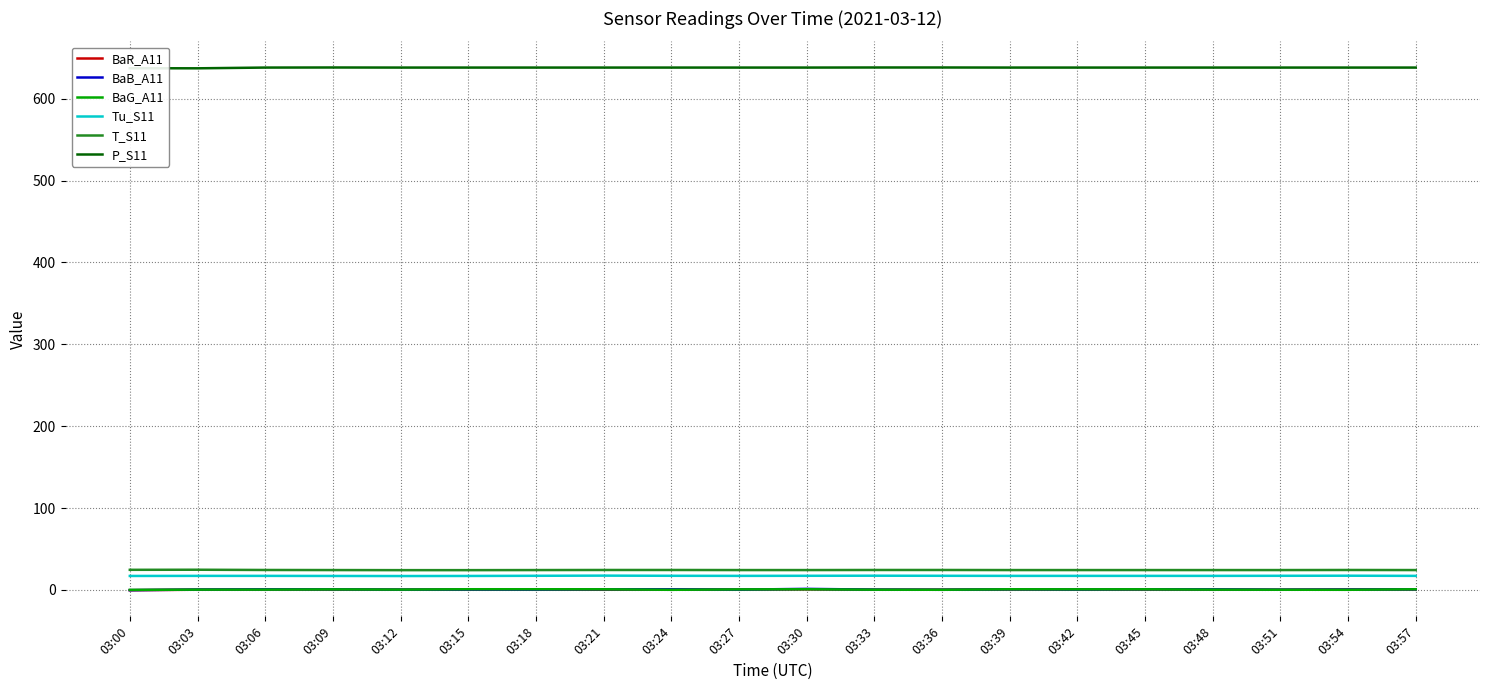

True or false: T_S11 and BaB_A11 intersect in this chart.

False